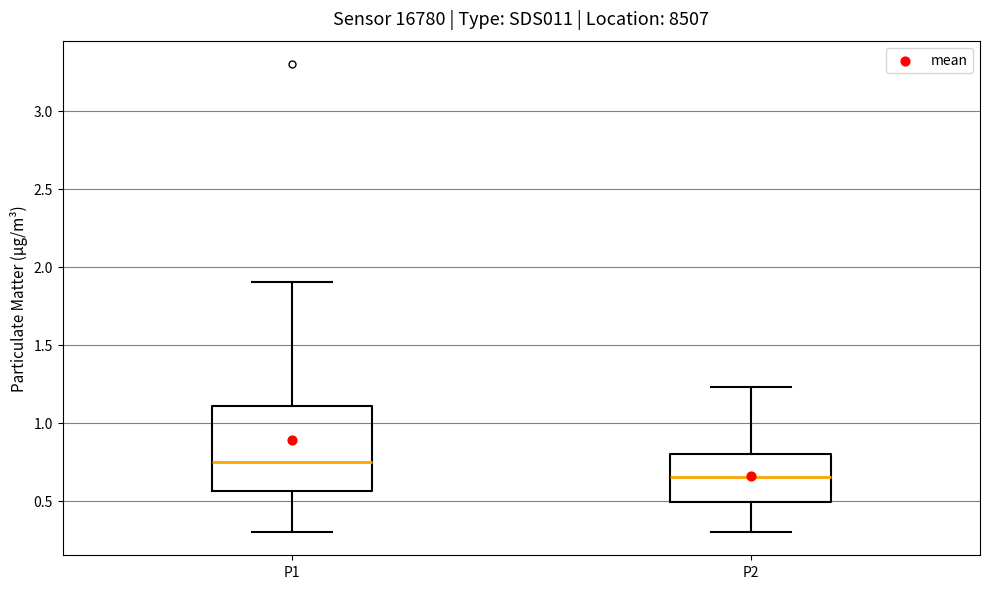

Which box has the lowest median line?

P2